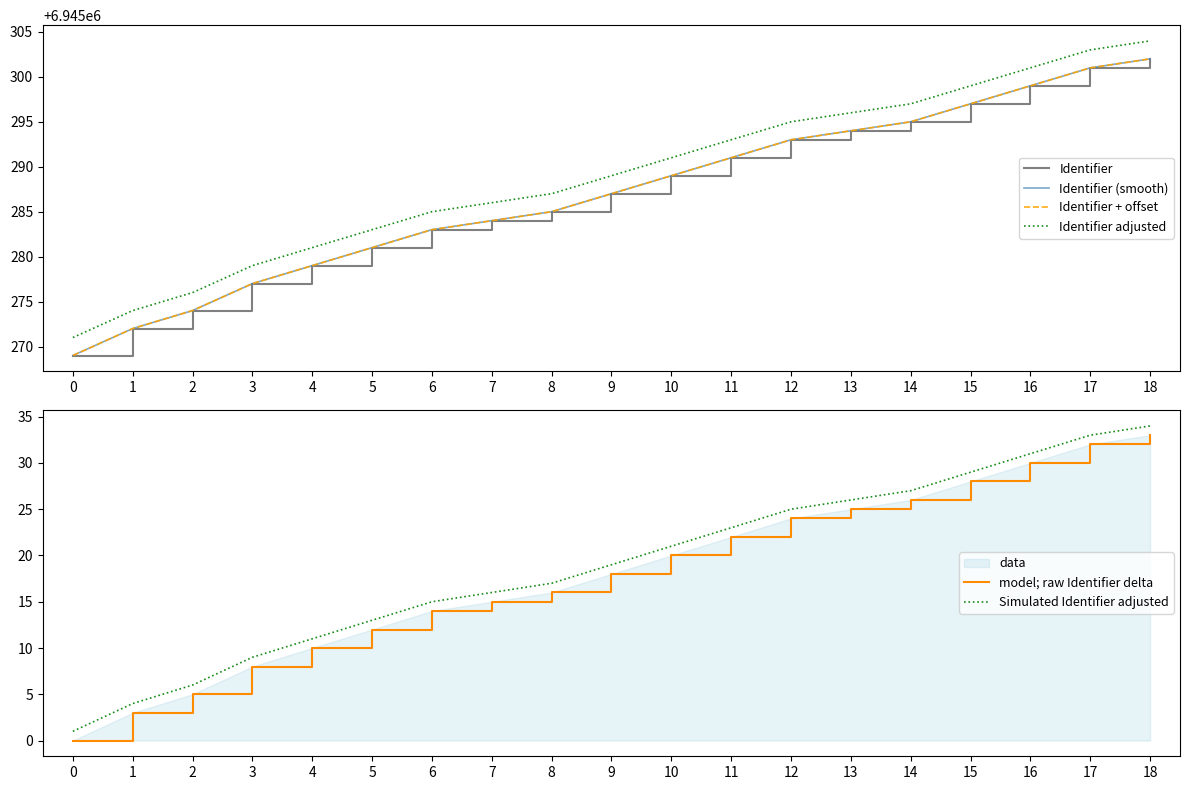

What is the lowest value of the Identifier + offset series?

6945269